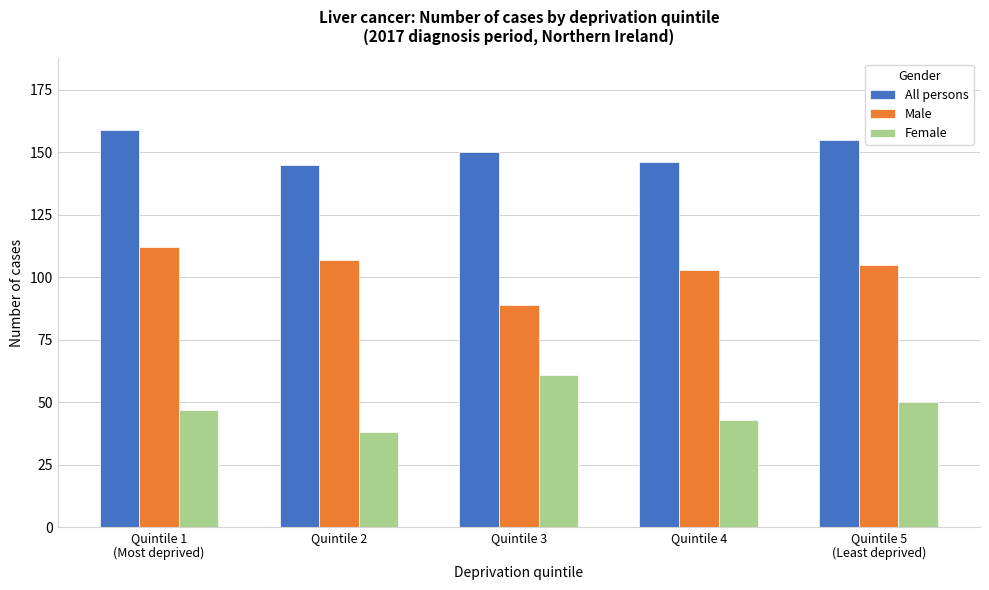

What is the difference between the maximum and minimum values in the Male series?

23